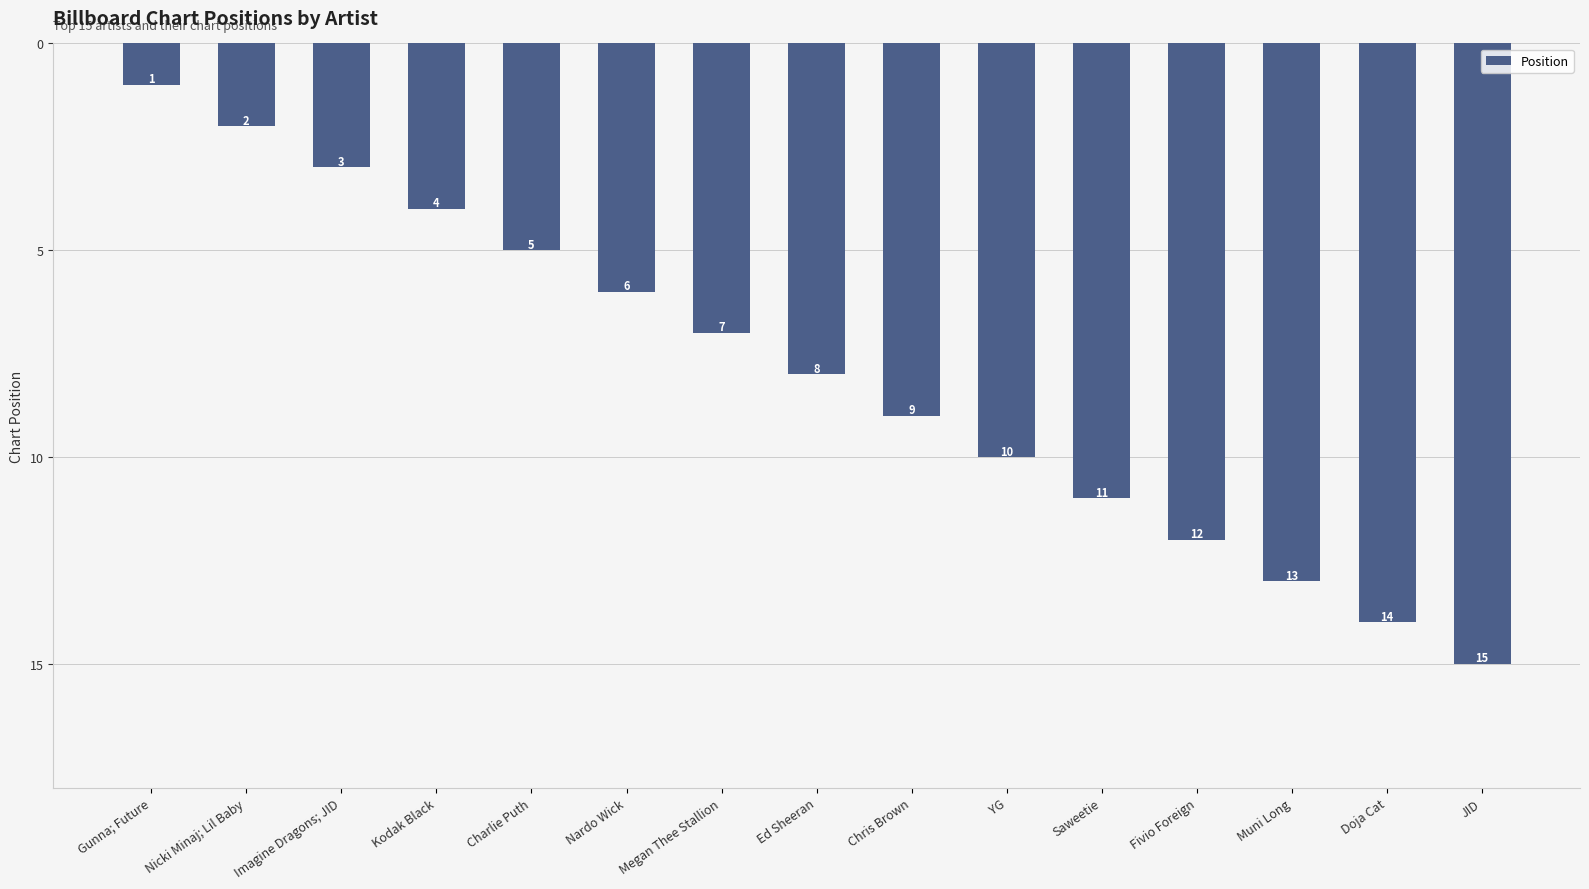

Which label corresponds to the largest value in the chart?

JID